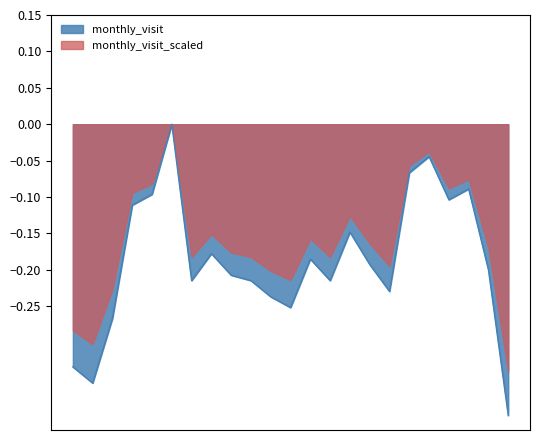

Is it true that the value at 2023-02 is -0.2?

True